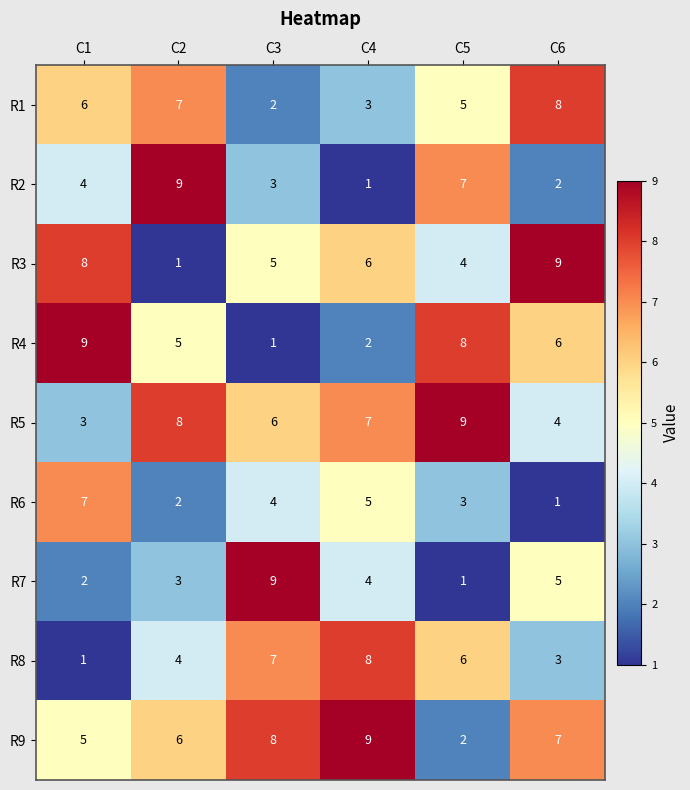

The value of R8 at C2 is 5. True or false?

False